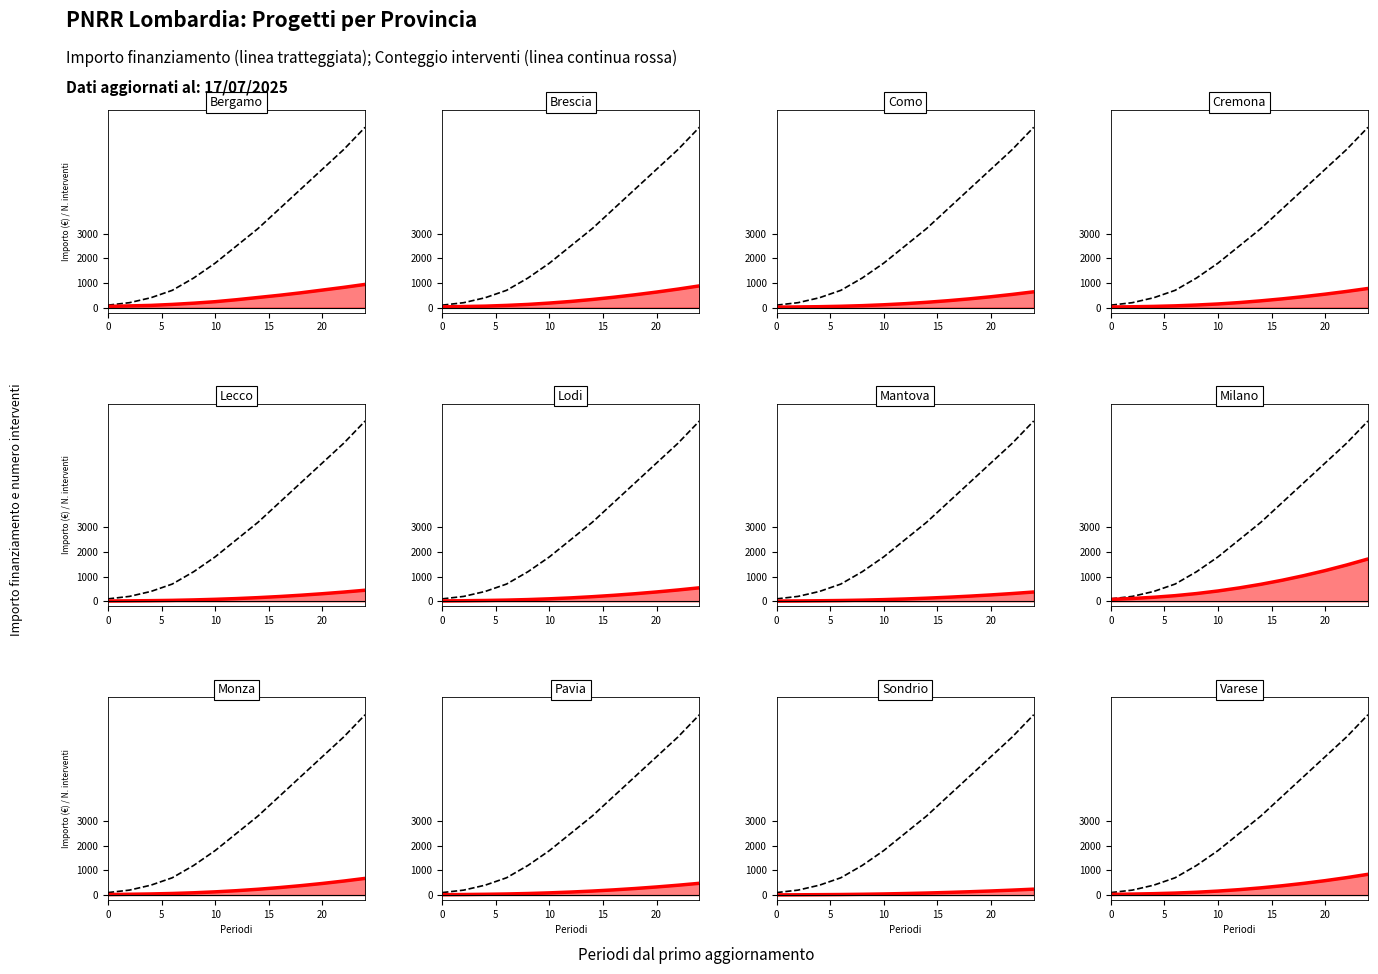

How many lines are shown in the chart?

2